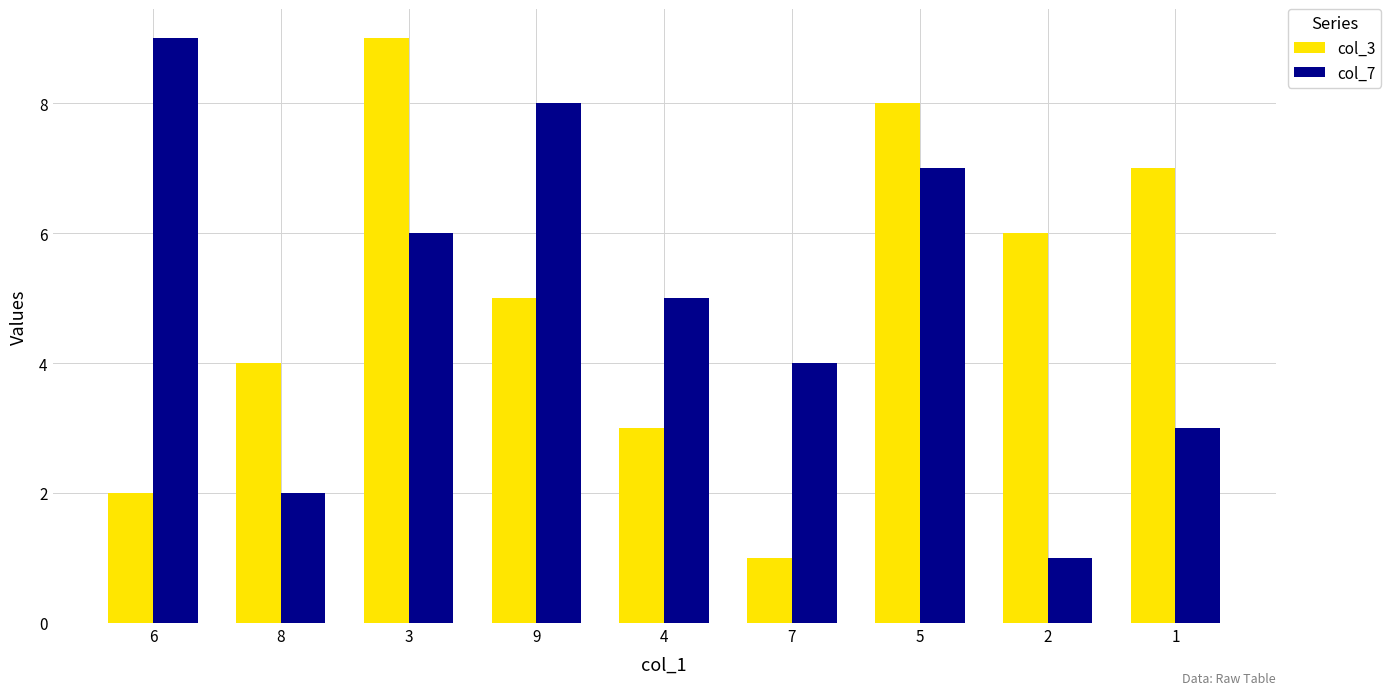

What is the average value of the col_7 series?

5